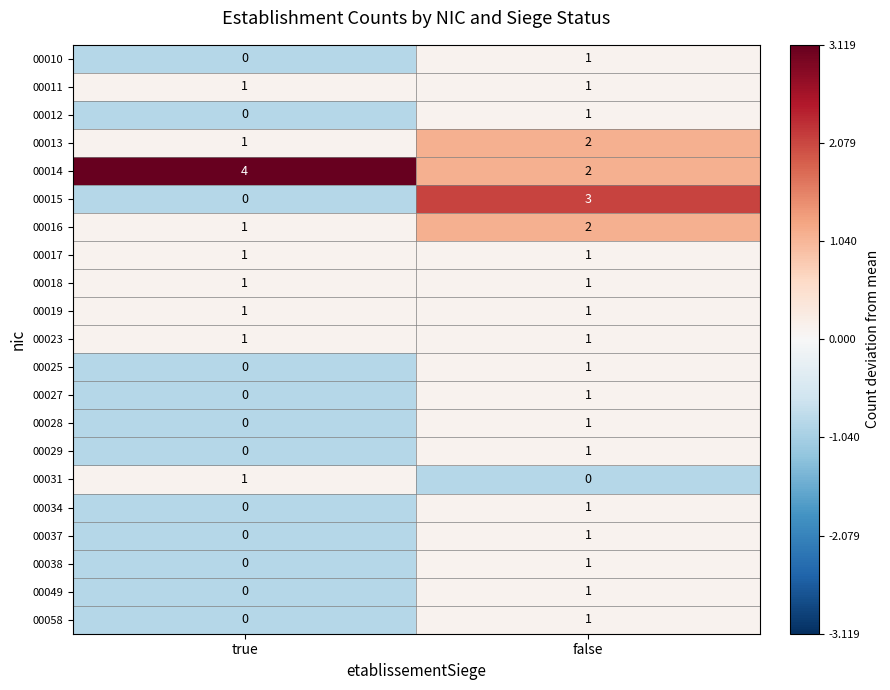

At how many categories does at least one series exceed 0?

2